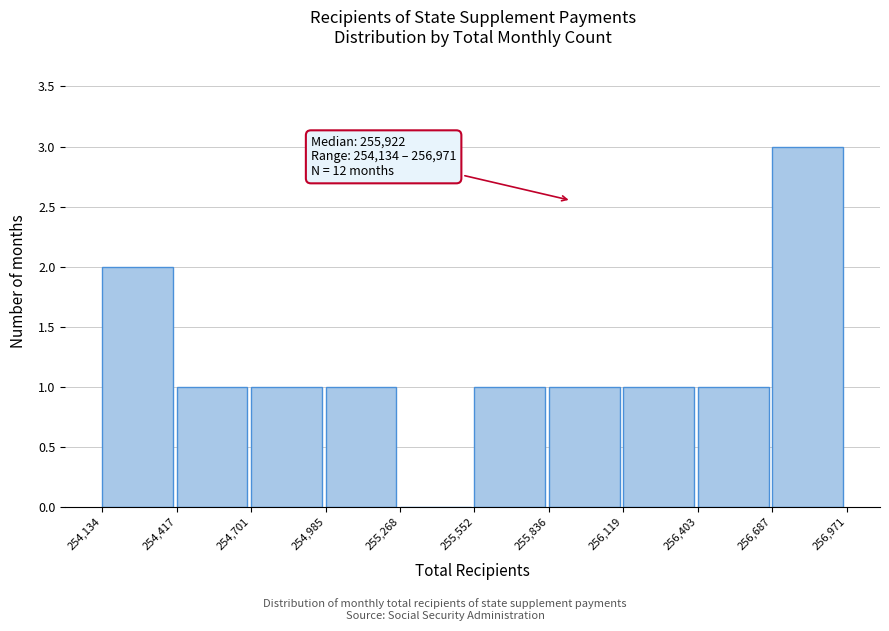

Over which range of the x-axis is the bar tallest?

256,687 to 256,971